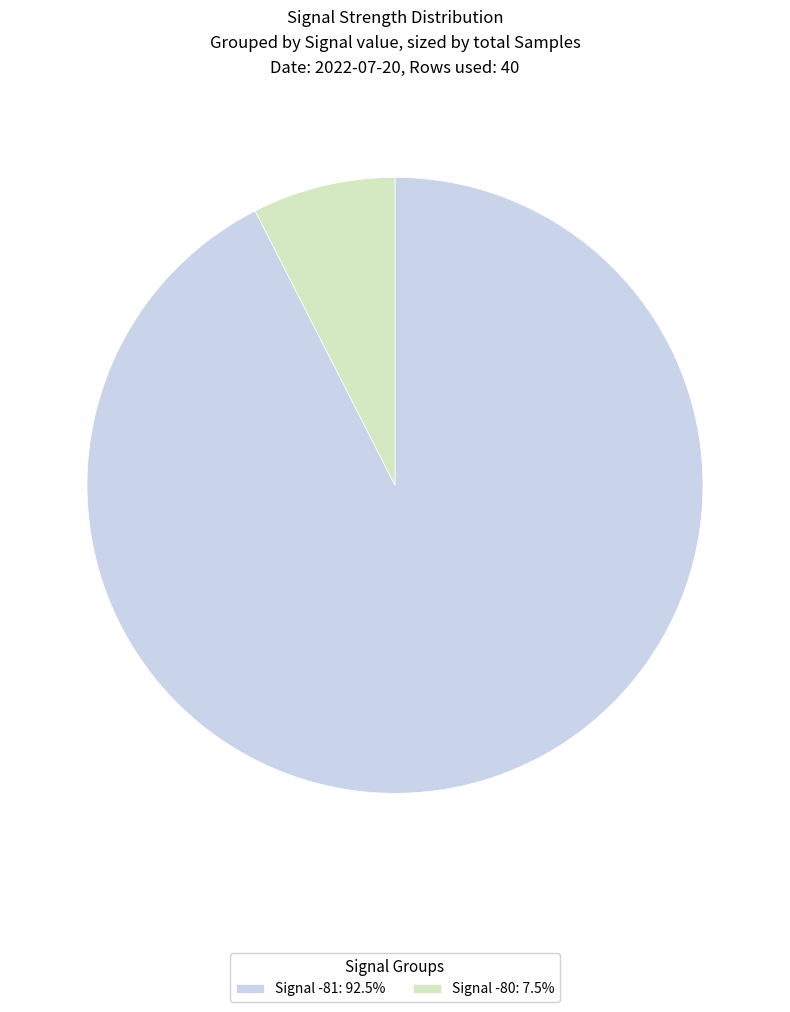

Combined, do Signal -81: 92.5% and Signal -80: 7.5% account for over 50%?

Yes